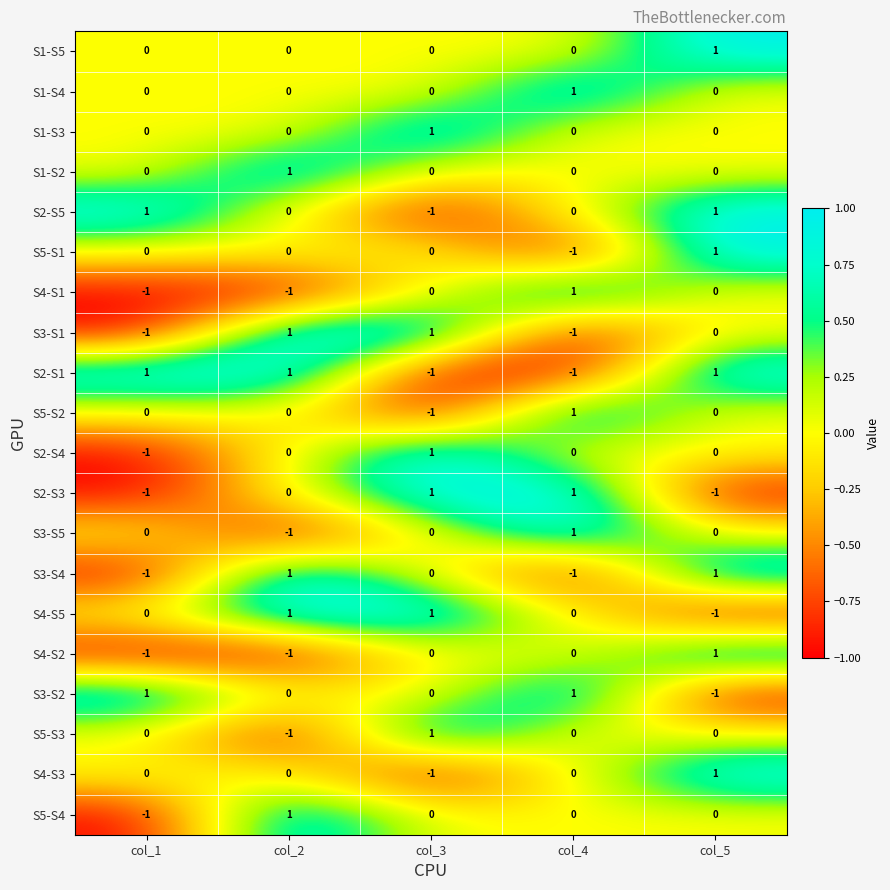

At how many categories does at least one series exceed 0?

5